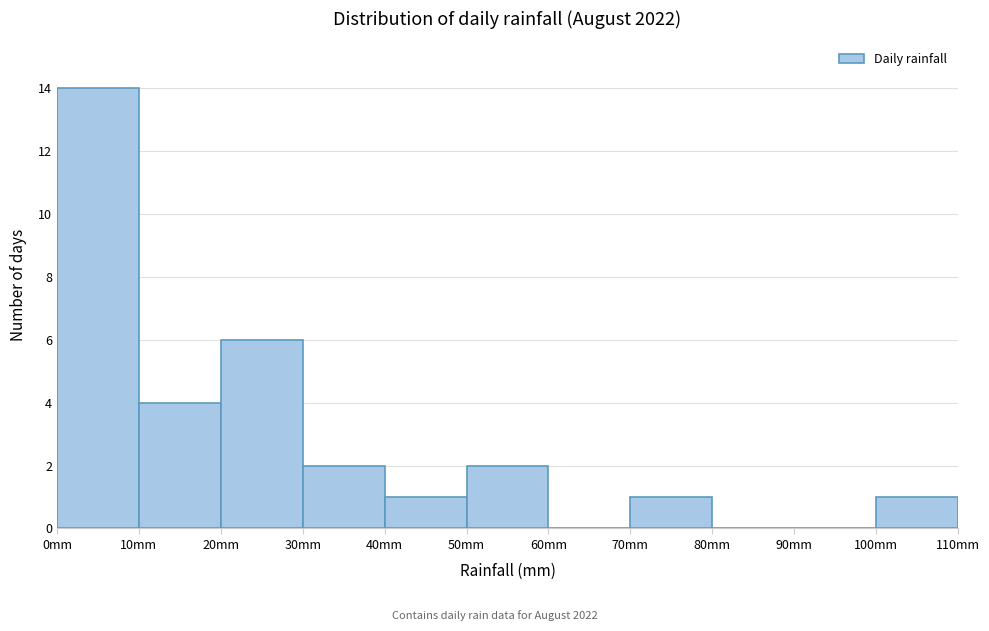

Reading left to right, list every bar in this chart as the range it spans on the x-axis followed by its height. The values are not printed on the chart, so give them approximately, as read against the axis.

0 to 10: 14
10 to 20: 4
20 to 30: 6
30 to 40: 2
40 to 50: 1
50 to 60: 2
60 to 70: 0
70 to 80: 1
80 to 90: 0
90 to 100: 0
100 to 110: 1